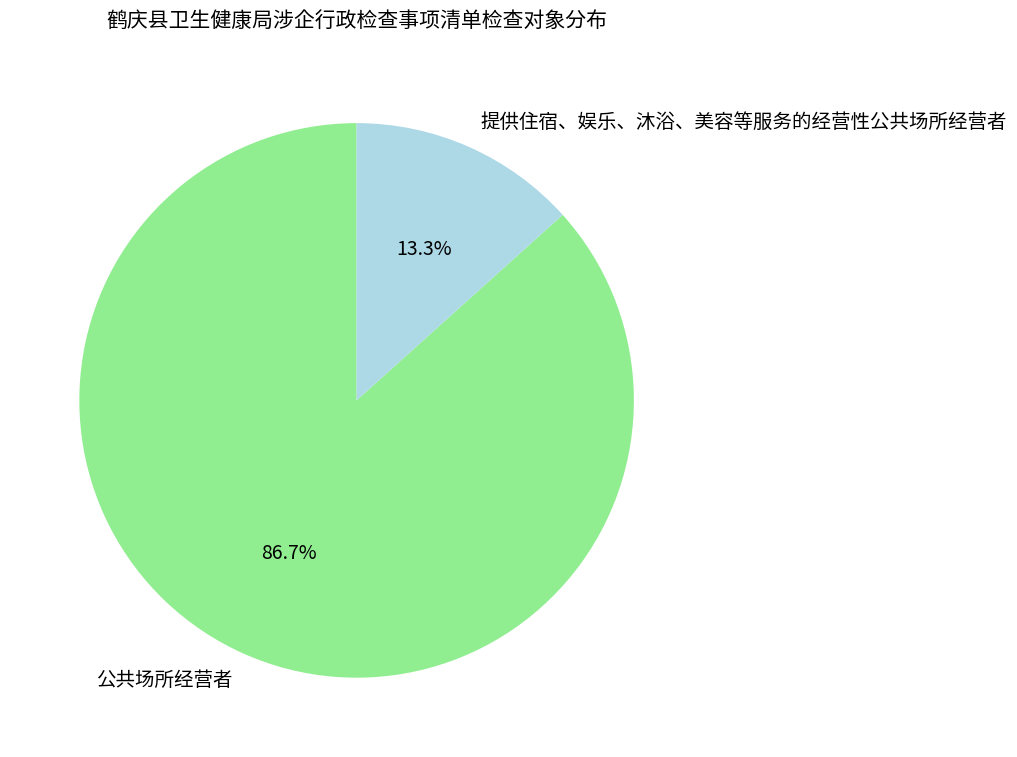

How many segments does this pie chart have?

2